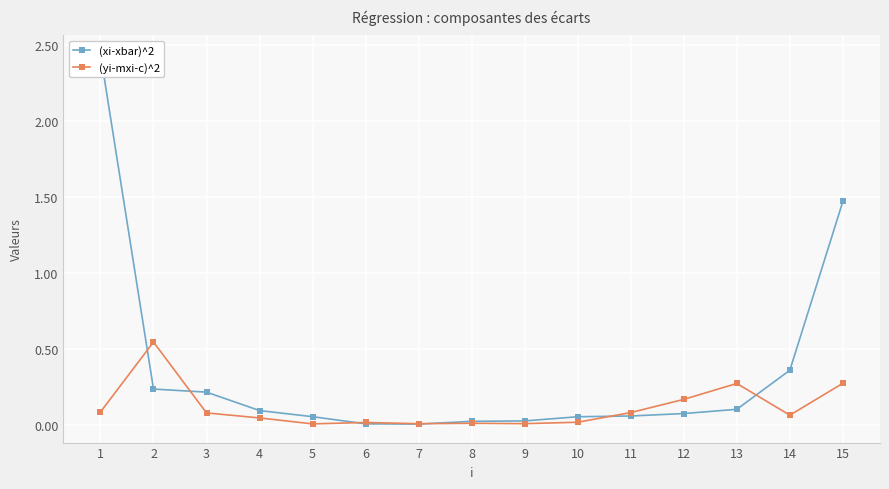

What is the greatest value displayed?

2.4